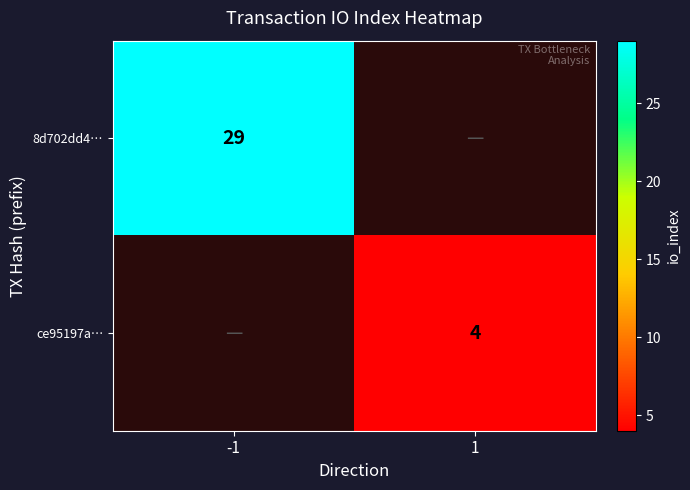

Is it true that ce95197a… equals 4 at 1?

True